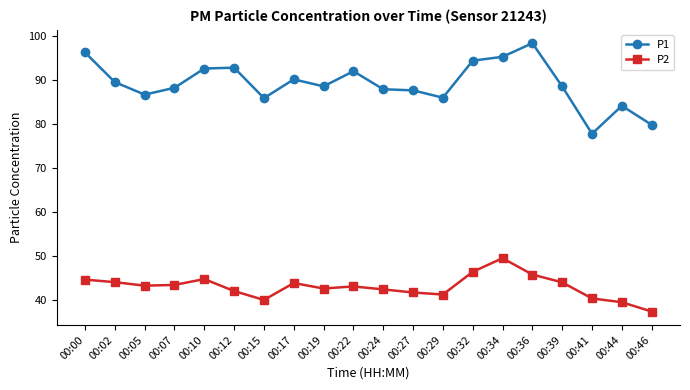

Count the number of categories in the chart.

20